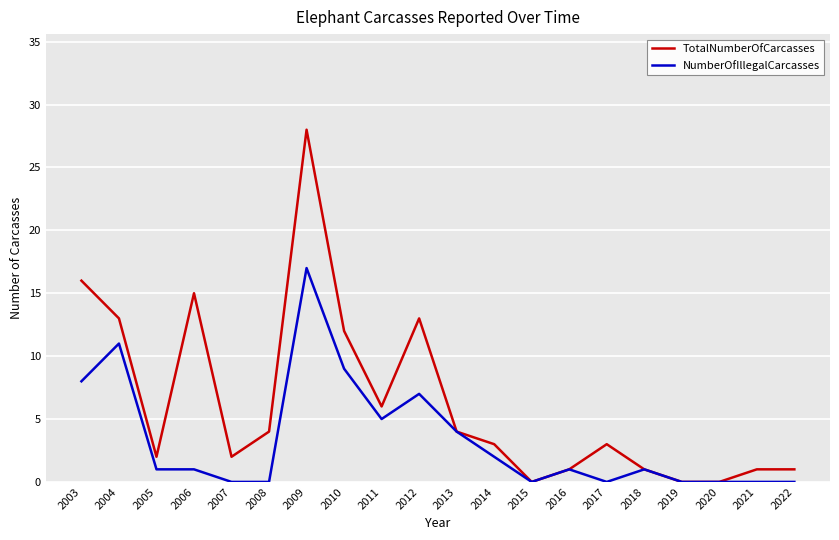

Rank the series by their maximum value, from lowest to highest.

NumberOfIllegalCarcasses, TotalNumberOfCarcasses